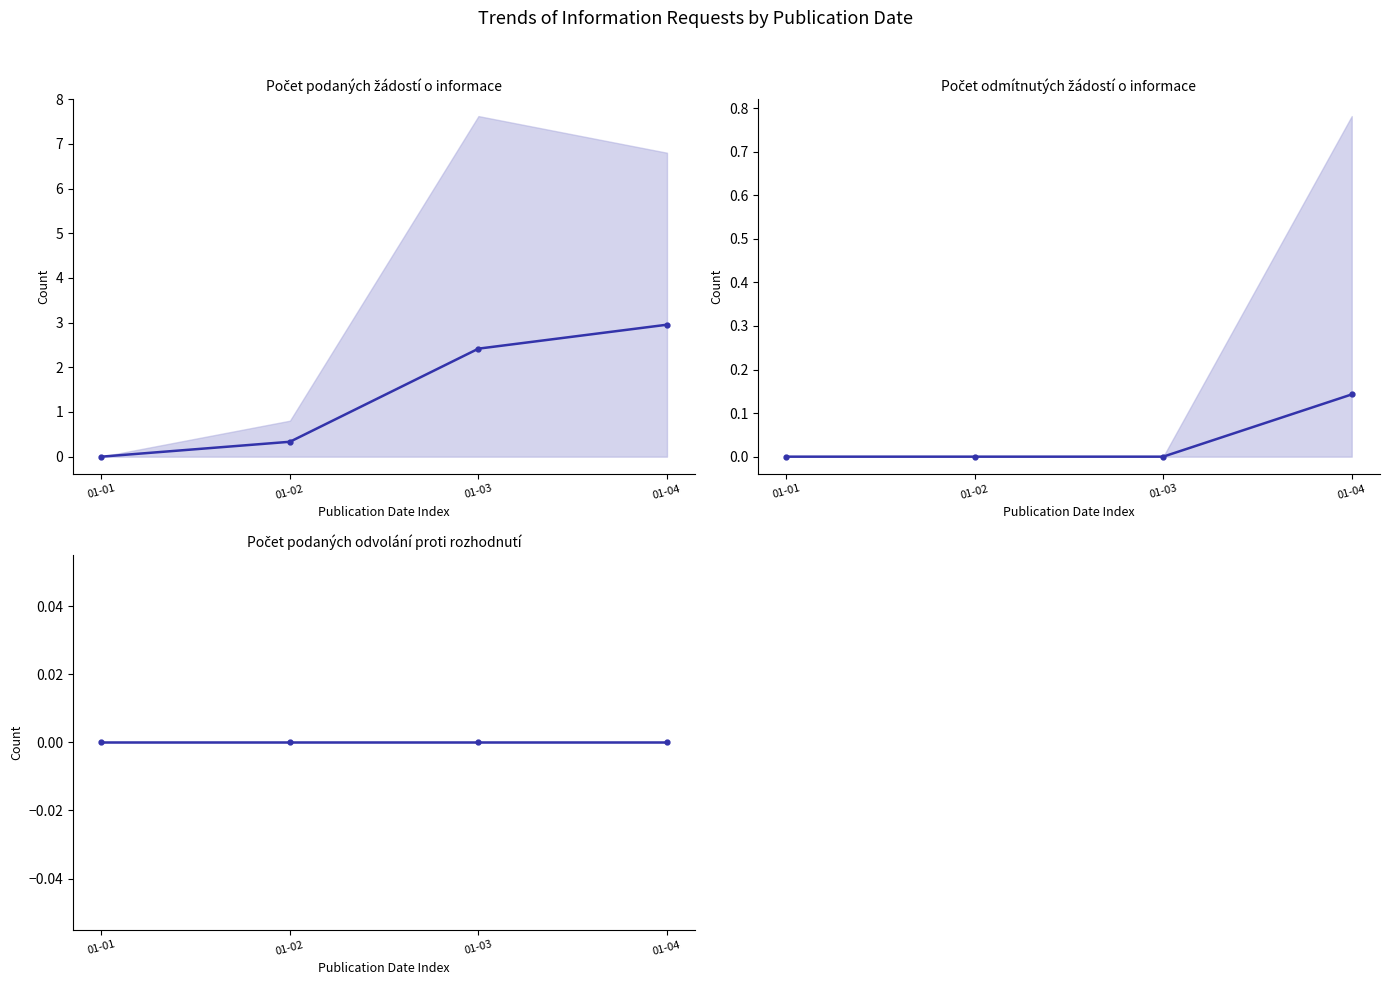

Which series has the largest total across all categories?

Počet podaných žádostí o informace